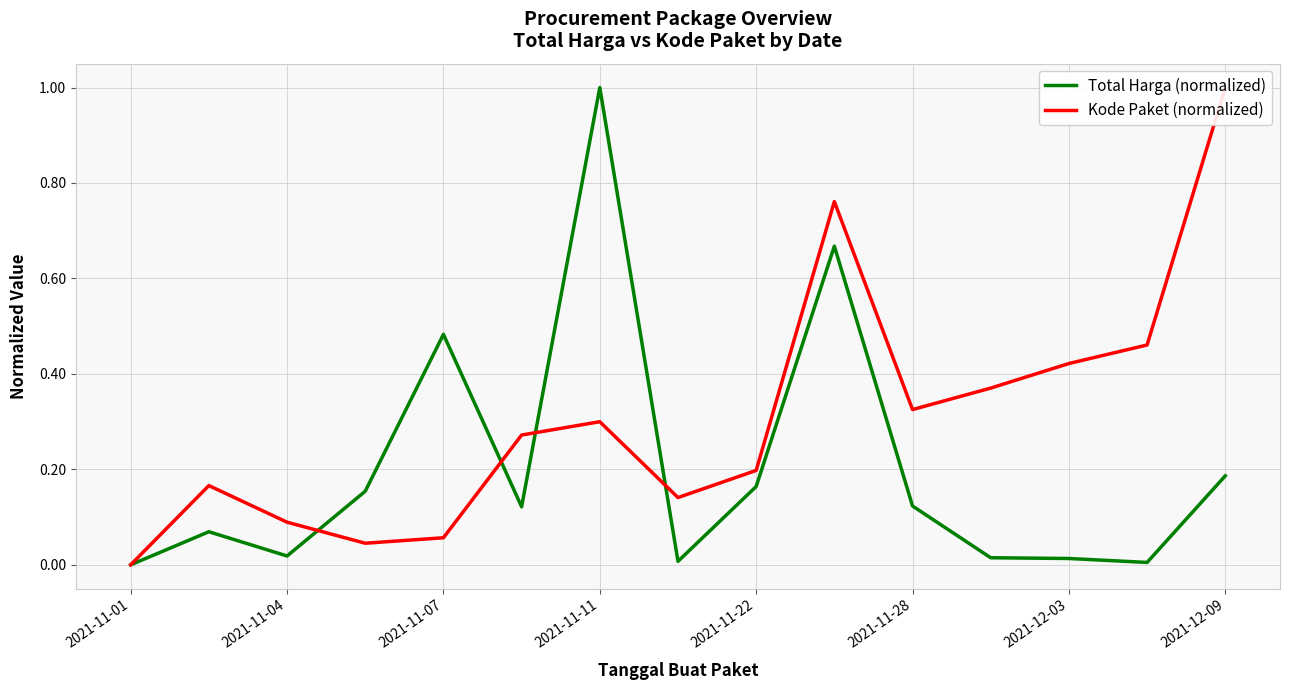

How many data points in Total Harga (normalized) are above 0?

14